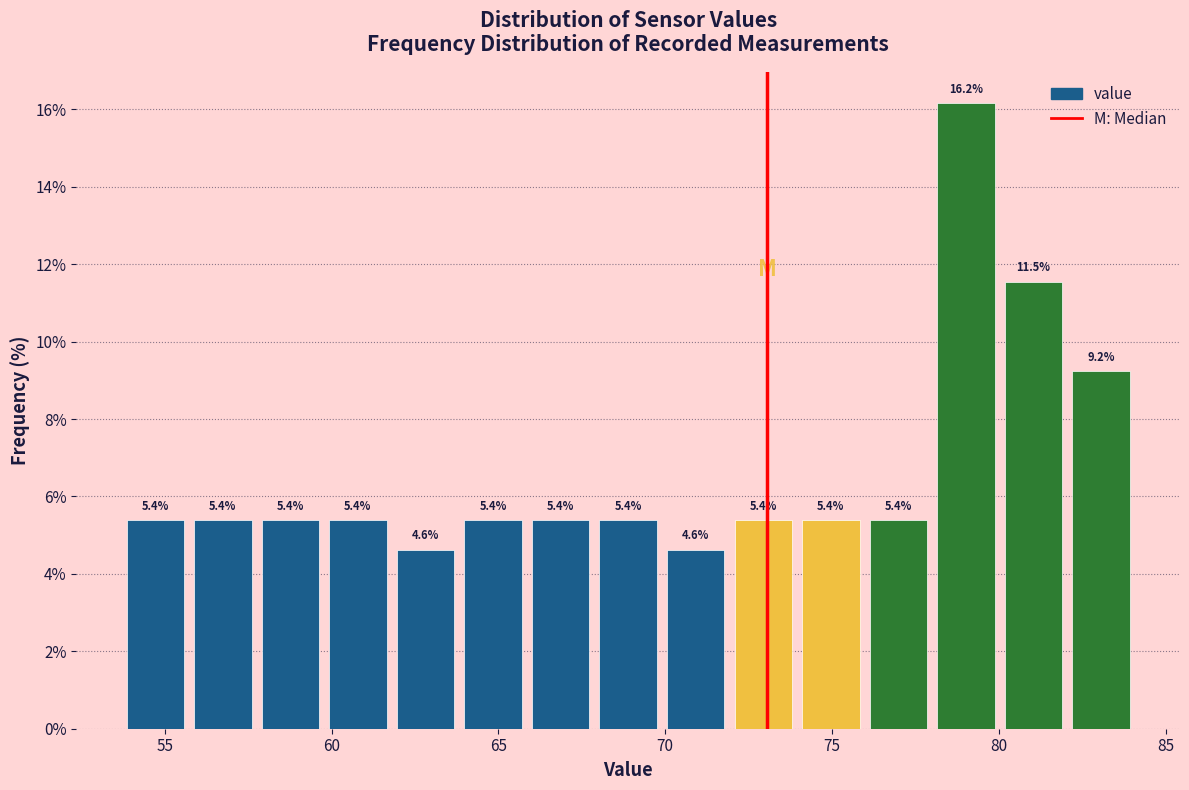

How tall is the bar that spans 72.0 to 74.0 on the x-axis? The bar edges are not printed on the chart, so give them approximately, as read against the axis.

5.4